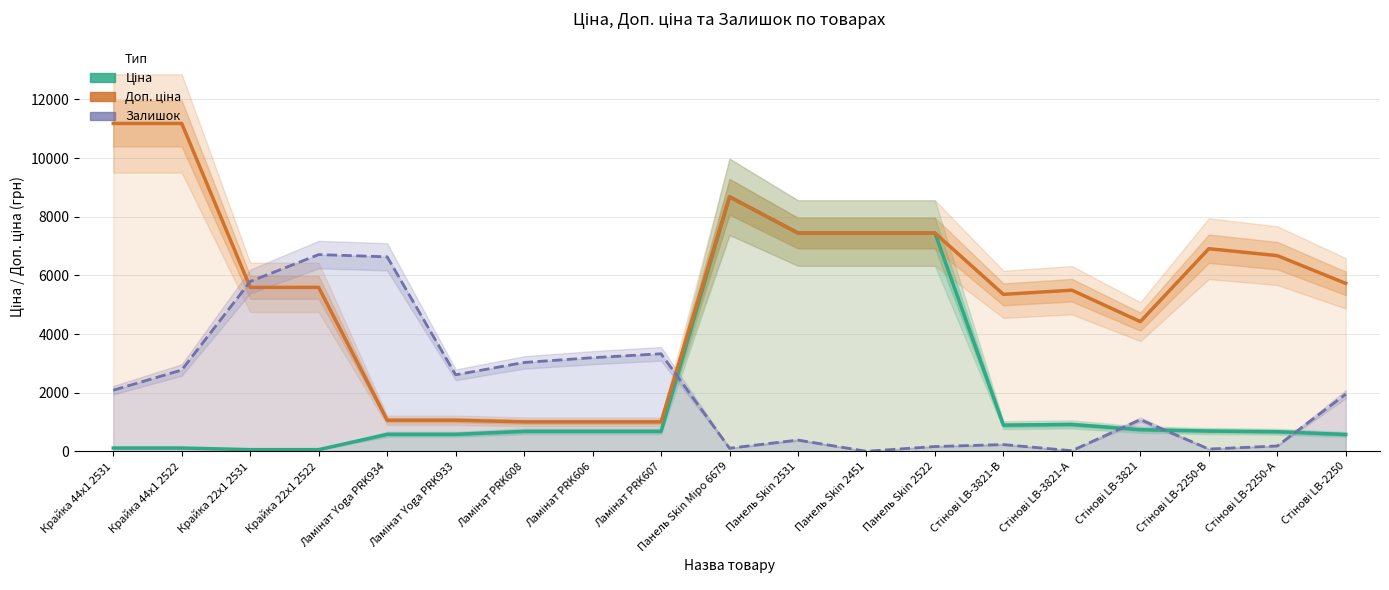

What is the difference between the Залишок (scaled) values at Панель Skin Міро 6679 and Стінові LB-3821?

974.8